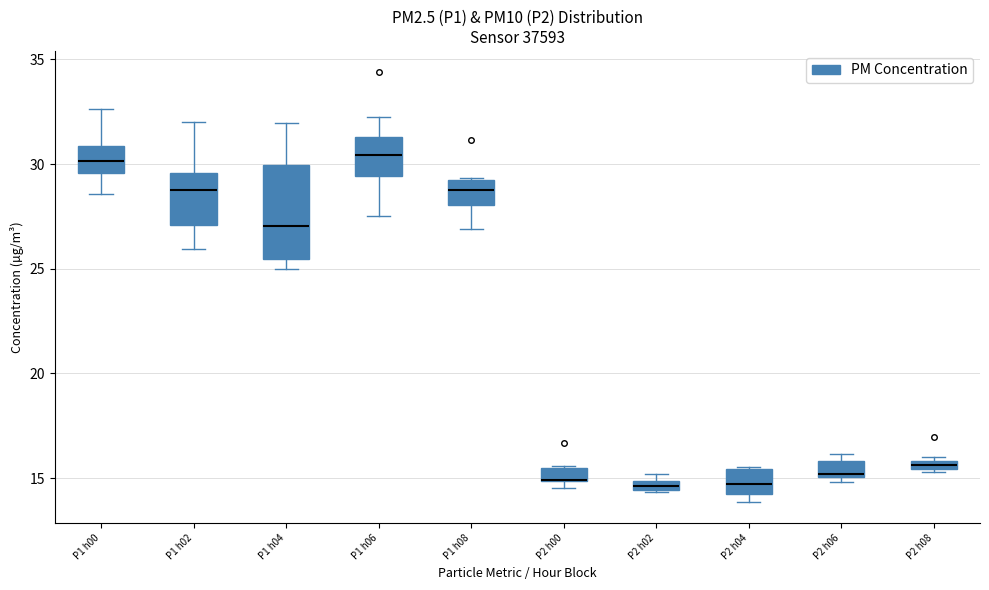

Where is the upper edge of the box for P2 h06 on the y-axis? The values are not printed on the chart, so give them approximately, as read against the axis.

16.0